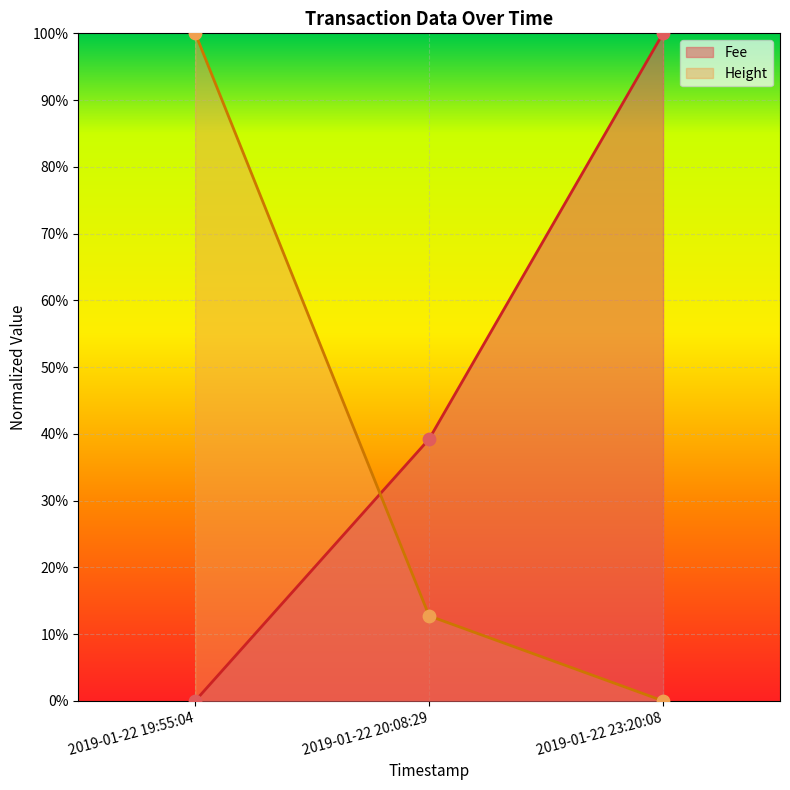

Which series has the largest Y range (max minus min)?

Height